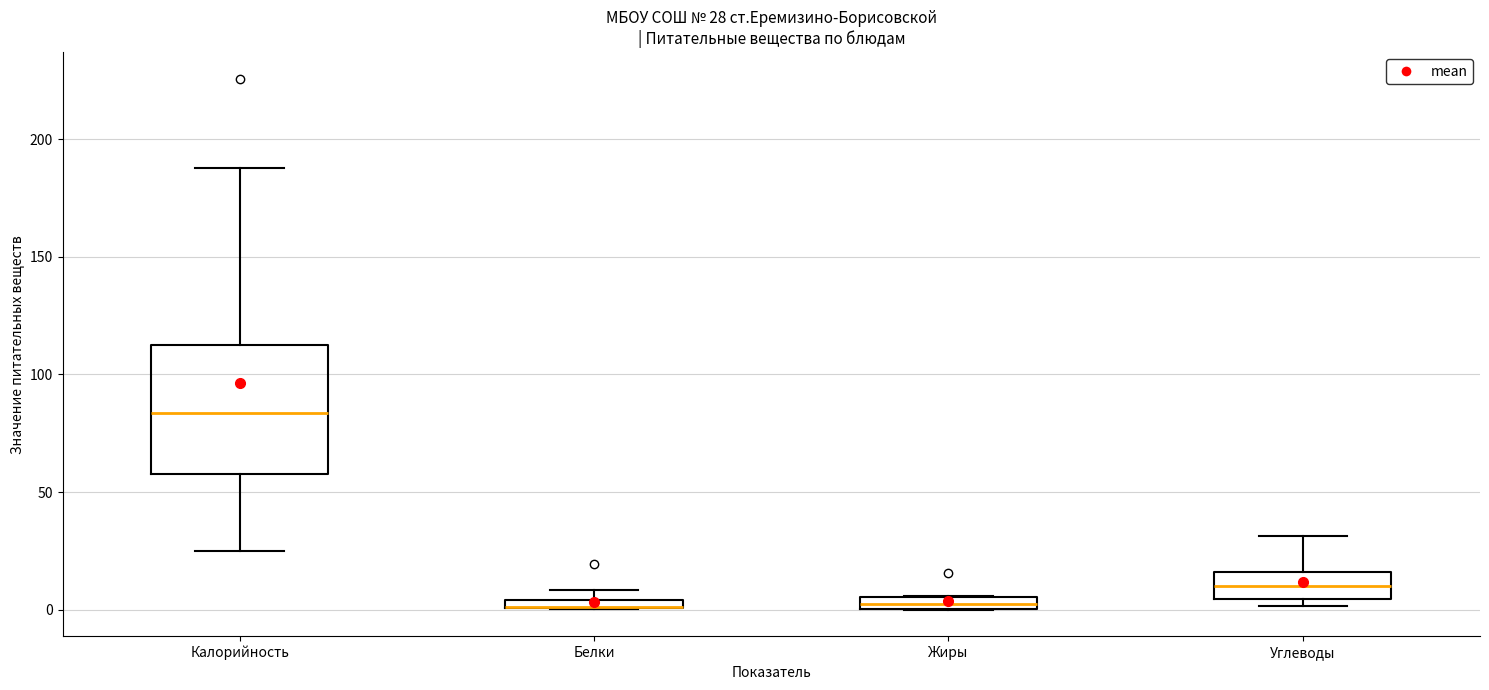

Which box is the tallest, from its lower edge to its upper edge?

Калорийность